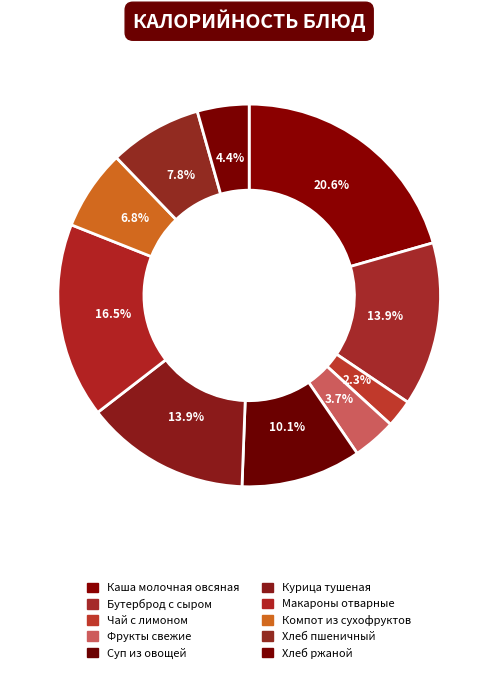

To the nearest percent, what is the difference between the largest and smallest slice percentages?

18%